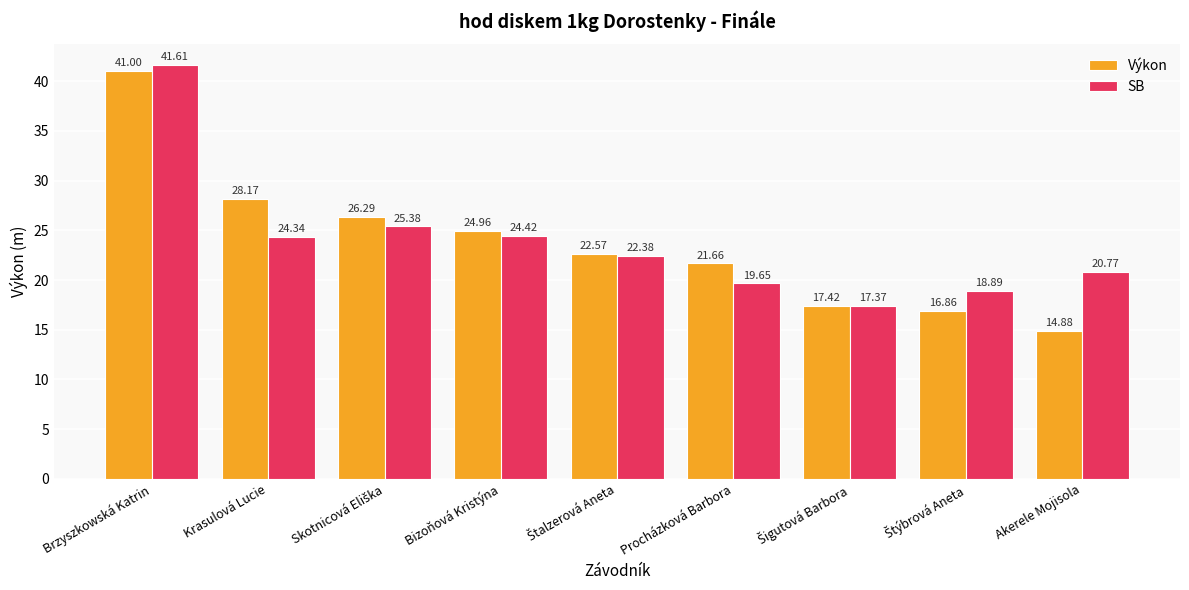

Which label corresponds to the smallest value in the chart?

Akerele Mojisola